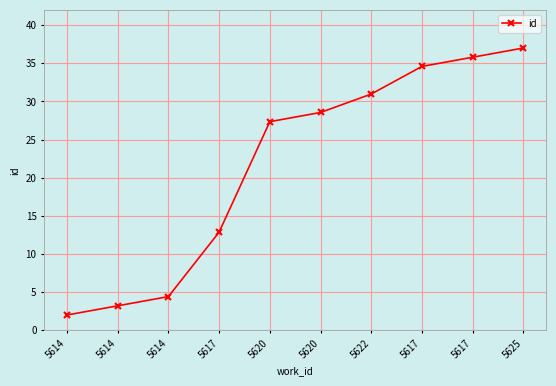

Is this an area chart (filled region under the line)?

No